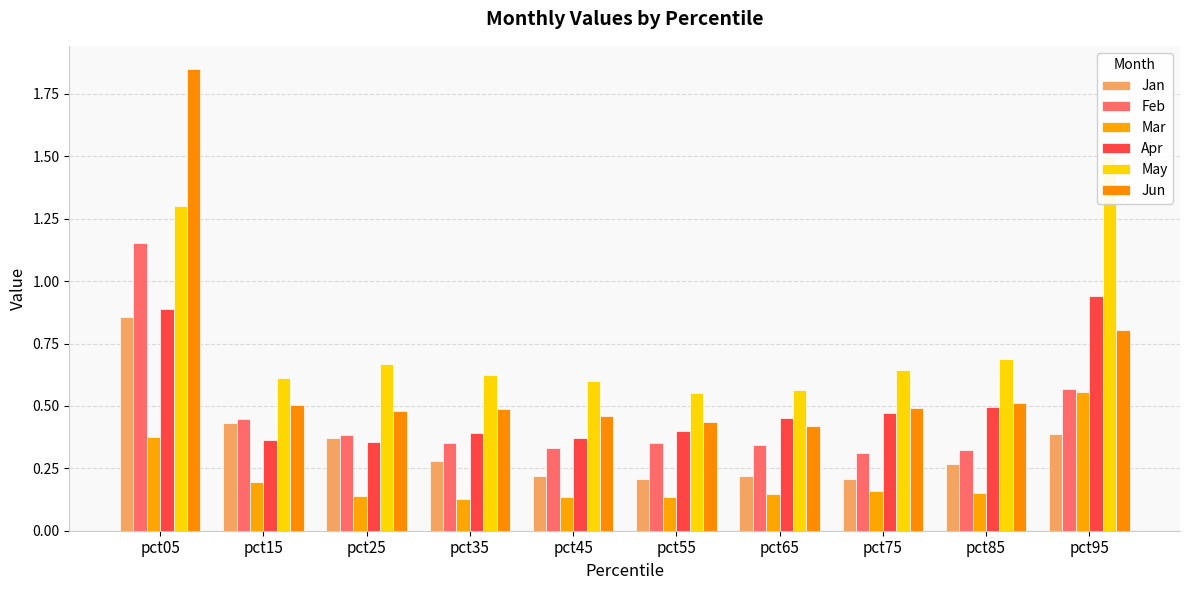

Which series has the largest range (max minus min)?

Jun